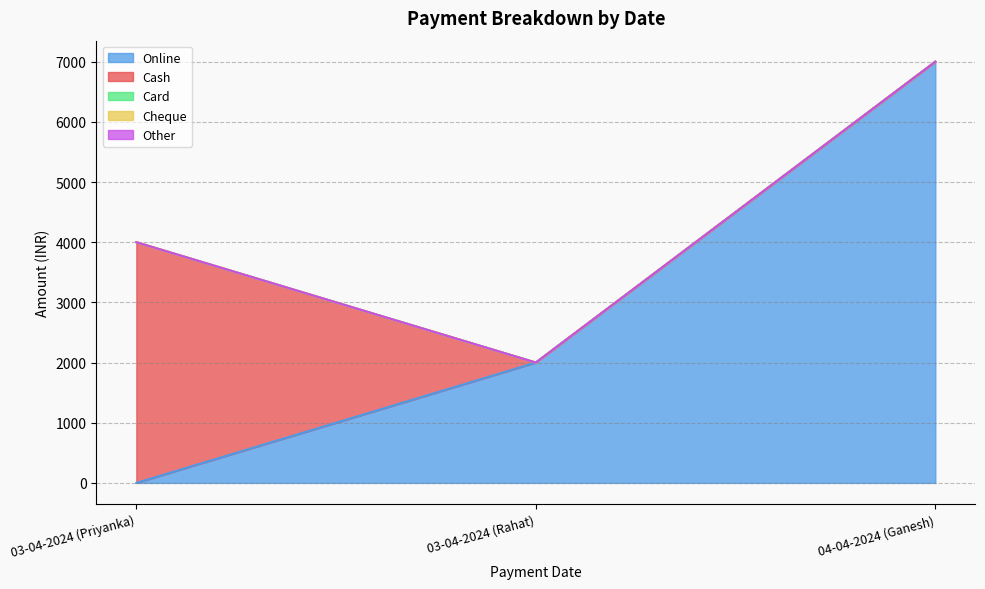

Reading left to right, extract all data points from this chart.

Online: 0	2000	7000
Cash: 4000	0	0
Card: 0	0	0
Cheque: 0	0	0
Other: 0	0	0